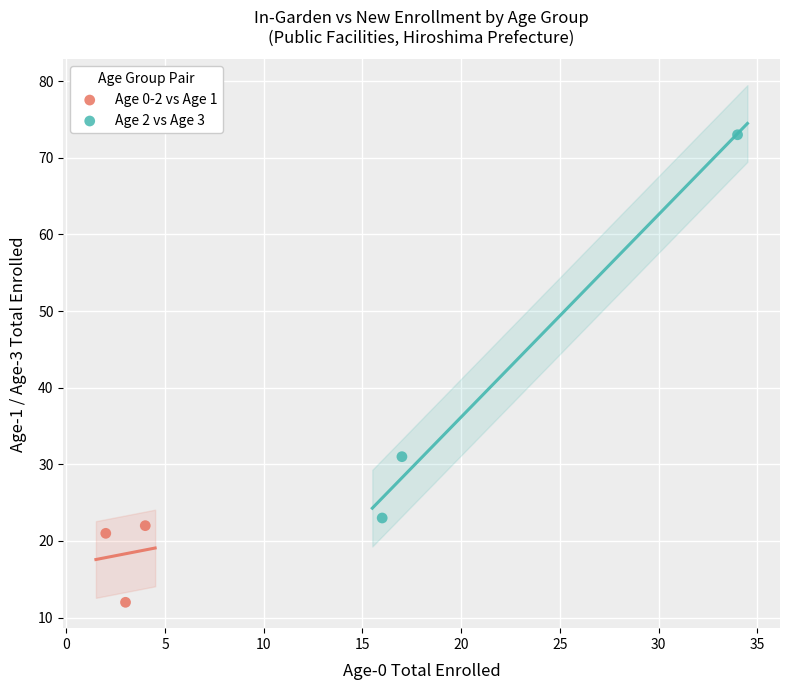

Which series has the largest Y range (max minus min)?

Age 2 vs Age 3